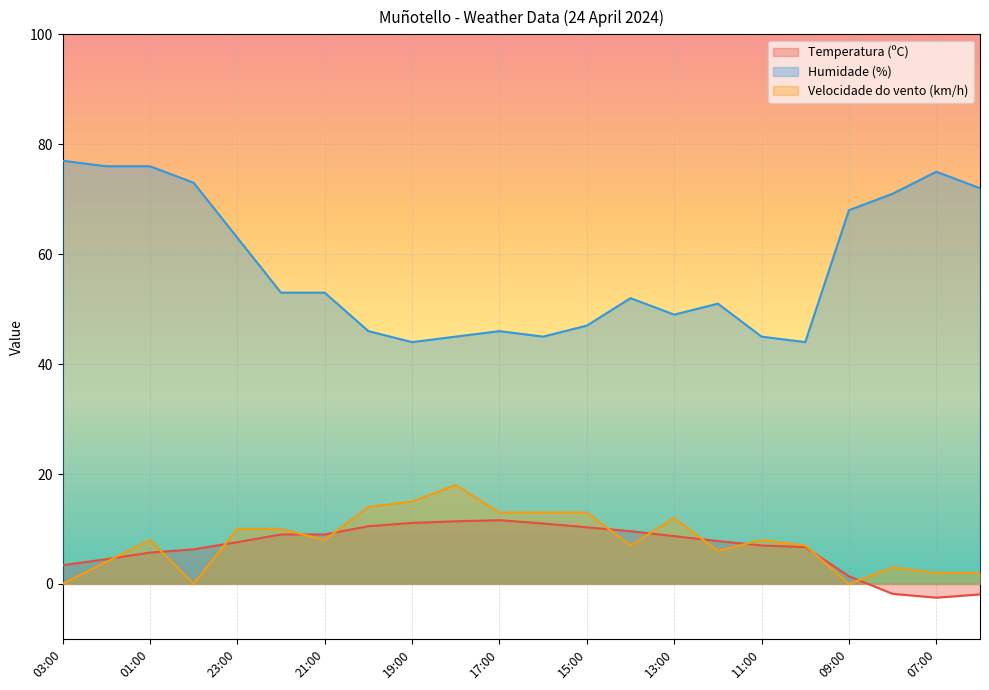

Where is the first local maximum for Temperatura (ºC)?

17:00